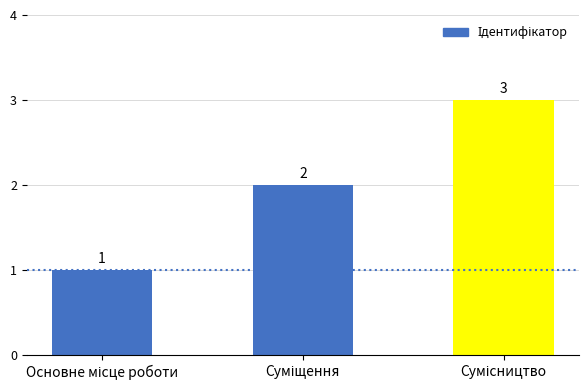

What is the value of the 3rd bar from the left?

3